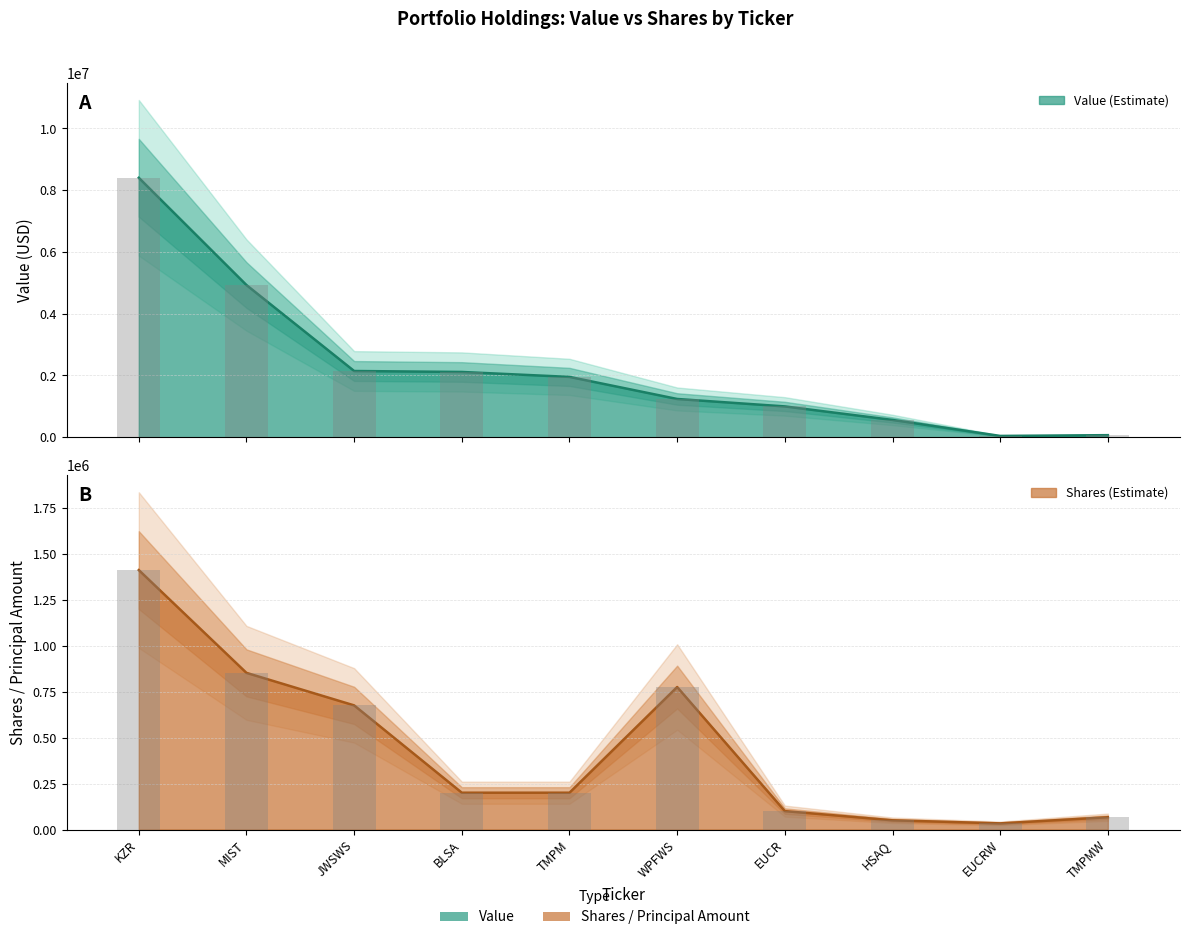

Rank the series by their maximum value, from lowest to highest.

Shares or principal amount, Value